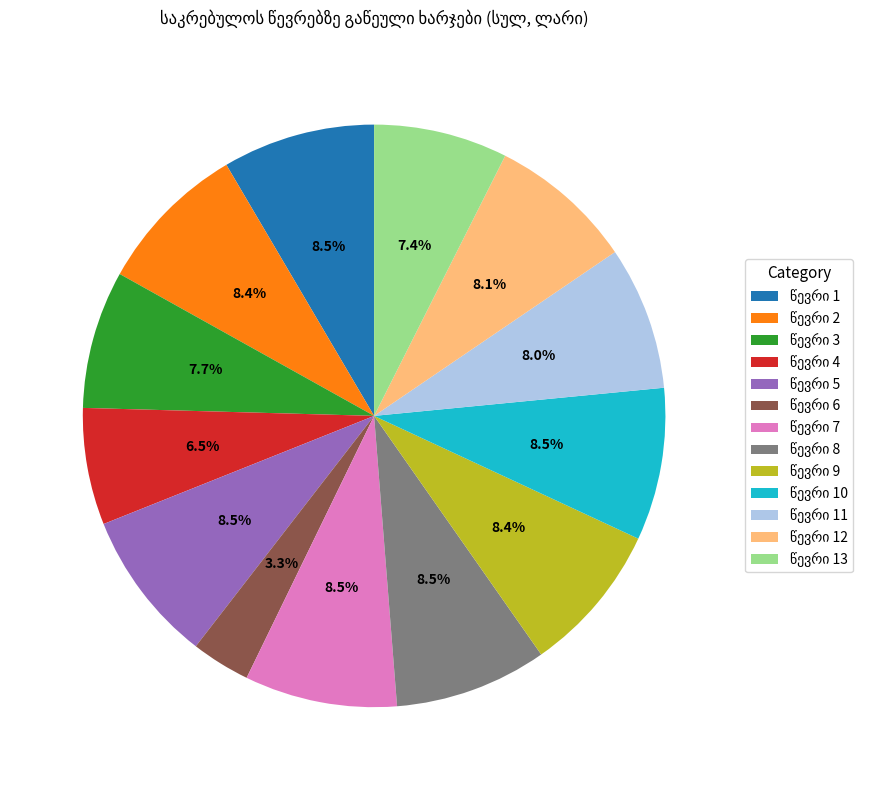

Does any single category account for the majority?

No